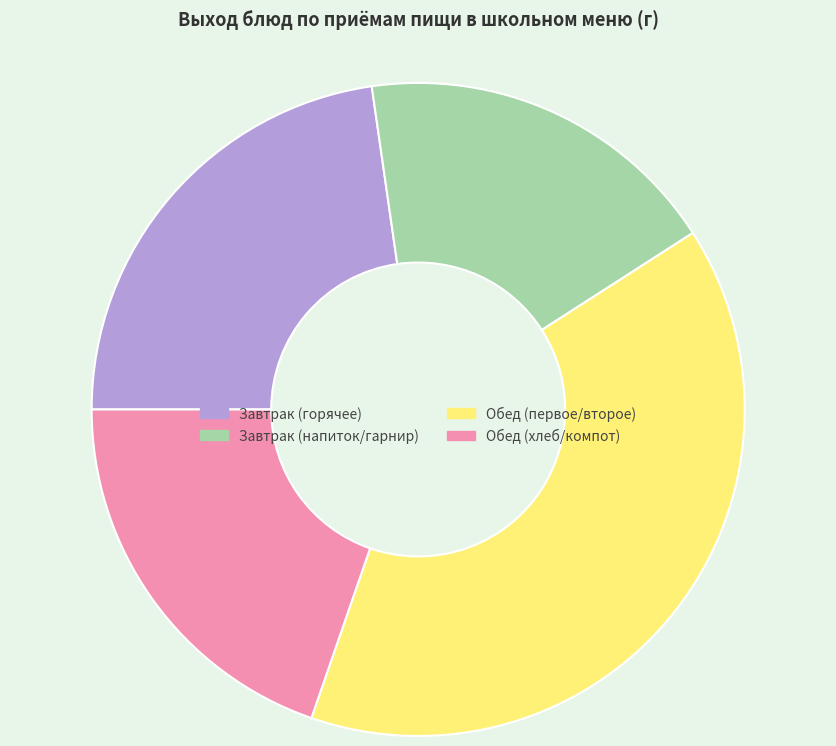

True or false: Обед (первое/второе) accounts for 39% of the total.

True